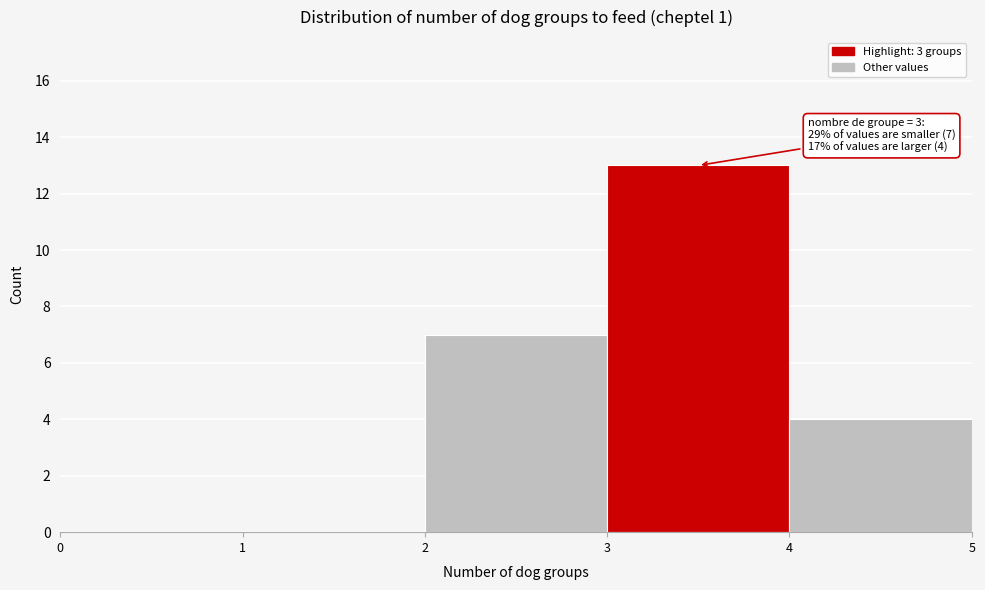

Over which range of the x-axis is the bar tallest?

3 to 4